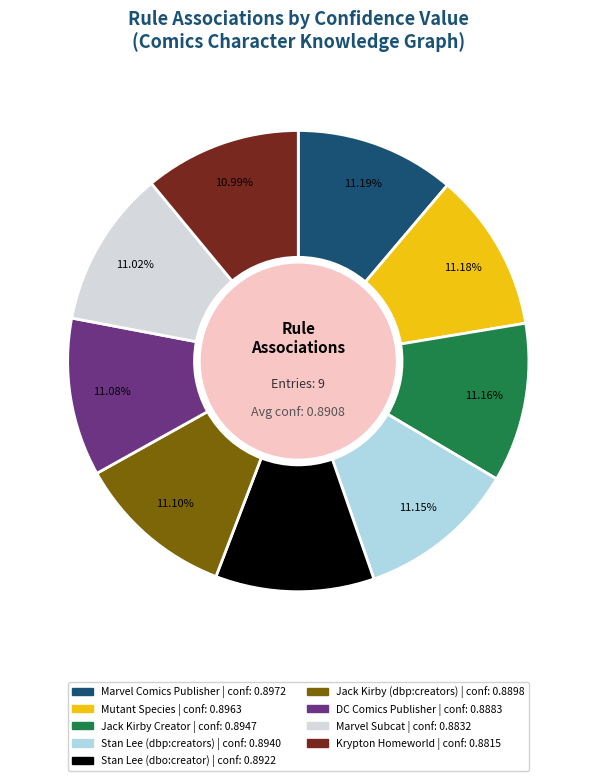

Does any single category account for the majority?

No